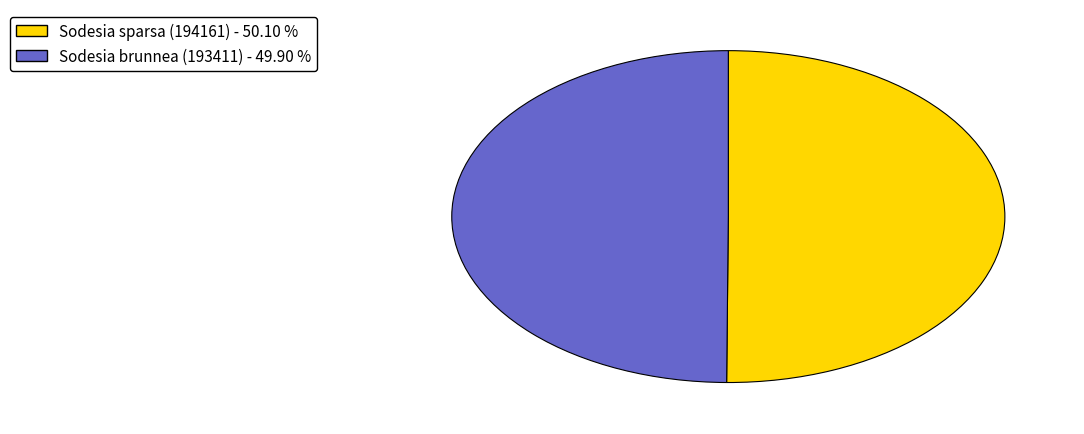

Is the sum of Sodesia sparsa (194161) and Sodesia brunnea (193411) greater than half?

Yes